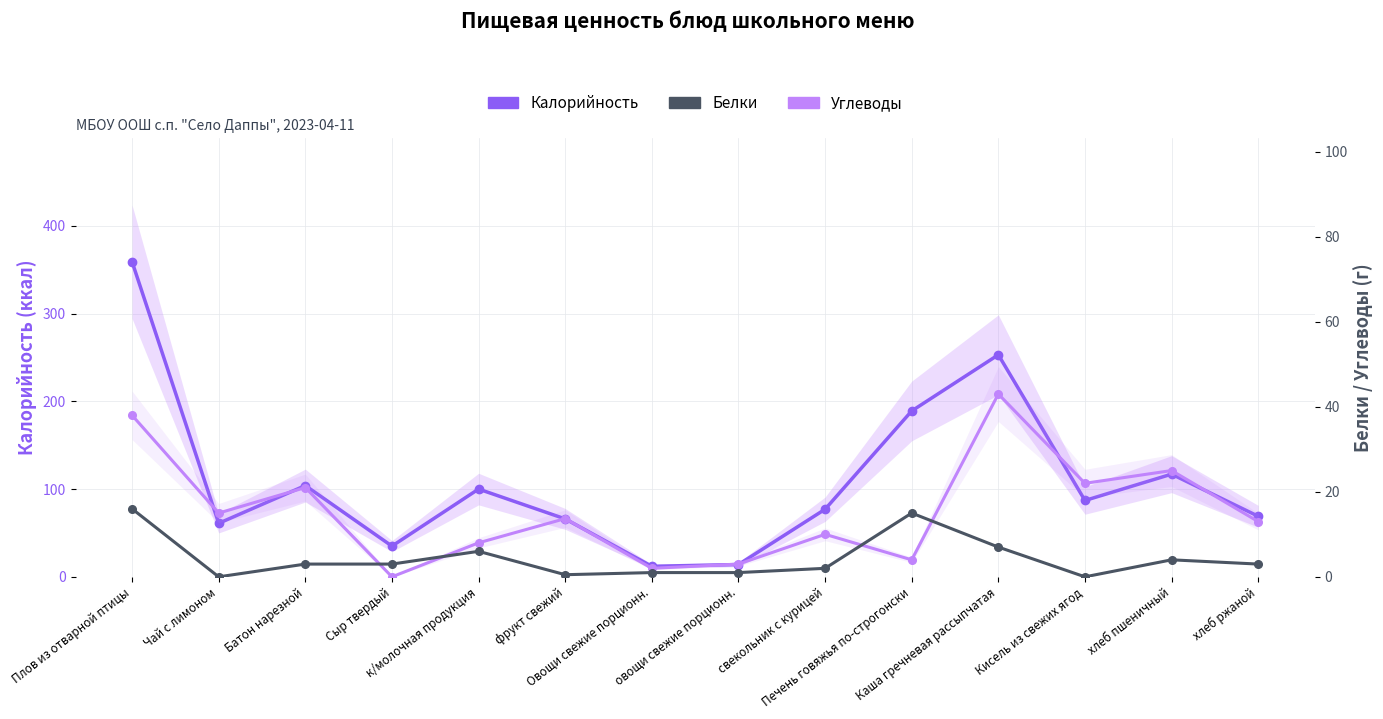

What is the difference between the Углеводы values at Батон нарезной and к/молочная продукция?

13.0